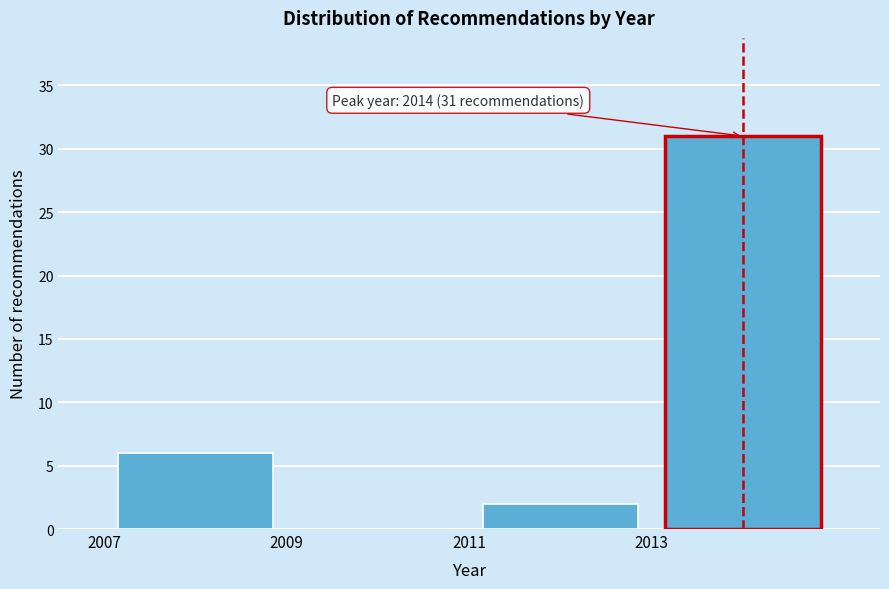

Which range on the x-axis has the tallest bar?

2013 to 2015